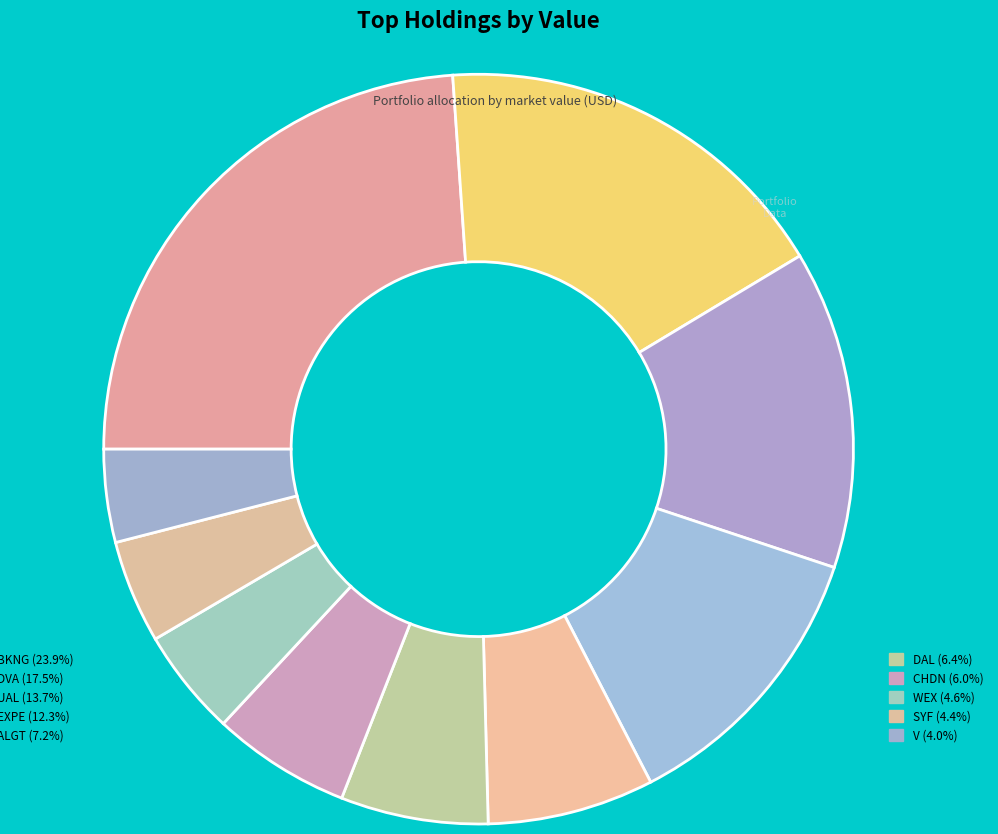

To the nearest percent, what is the difference between the largest and smallest slice percentages?

20%